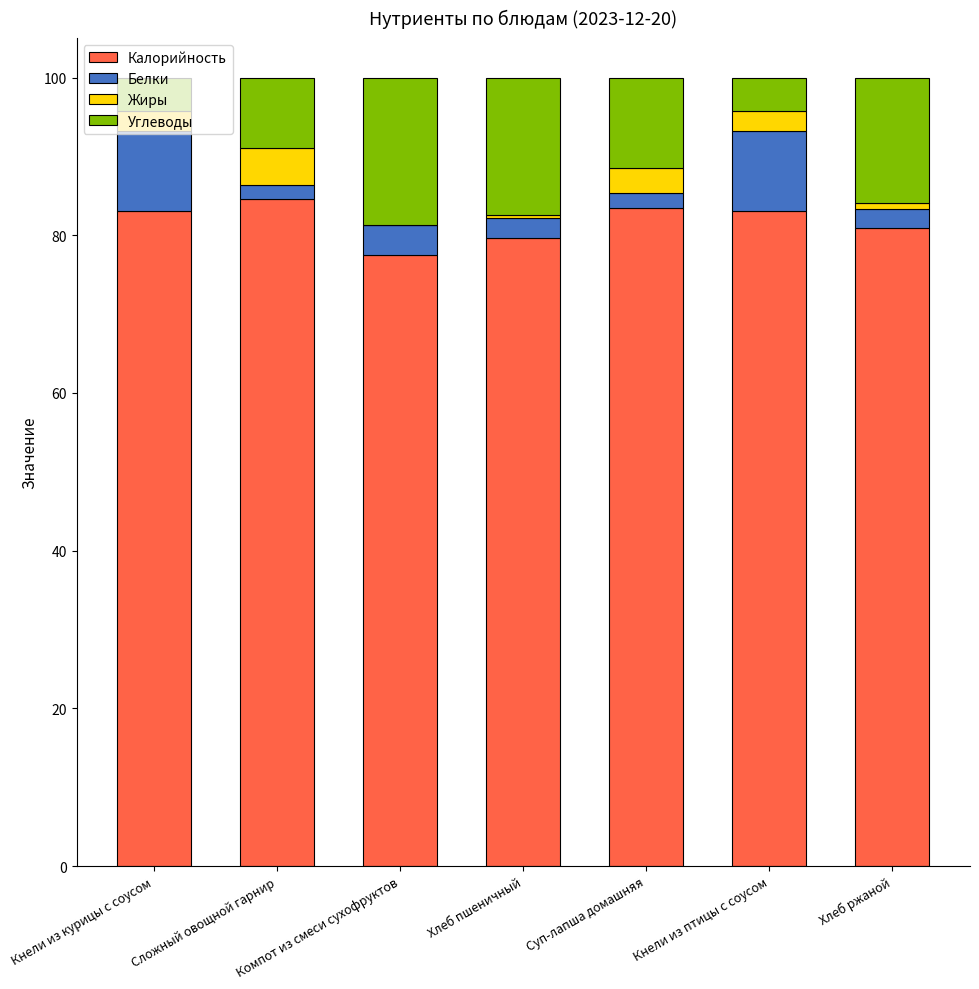

True or false: Калорийность has a value of 83.1 at Кнели из курицы с соусом.

True